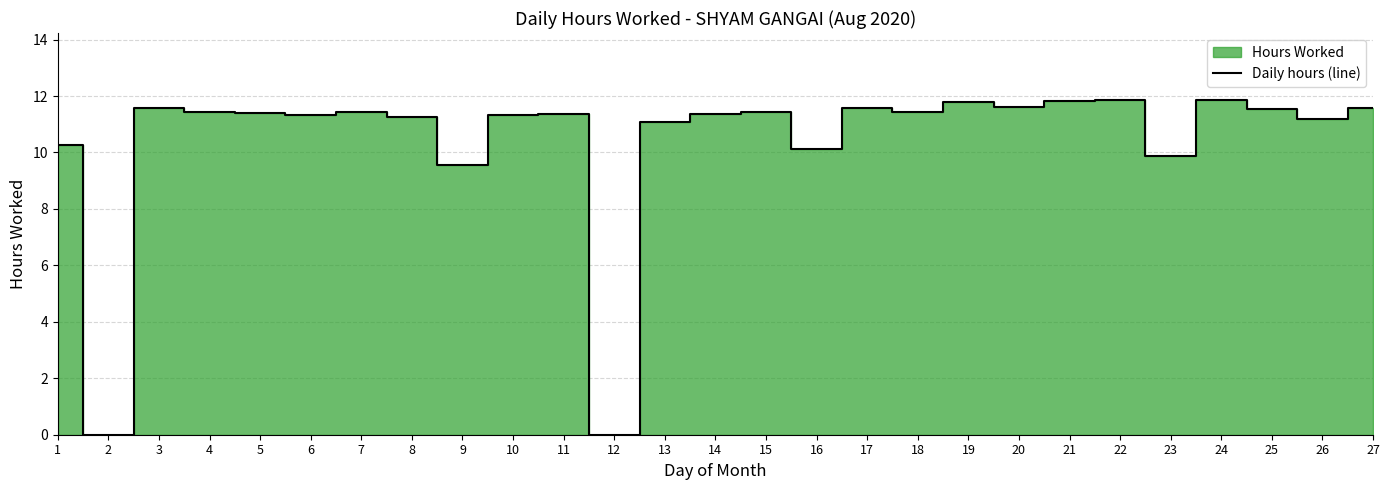

What is the value of the 6th point from the left?

11.3